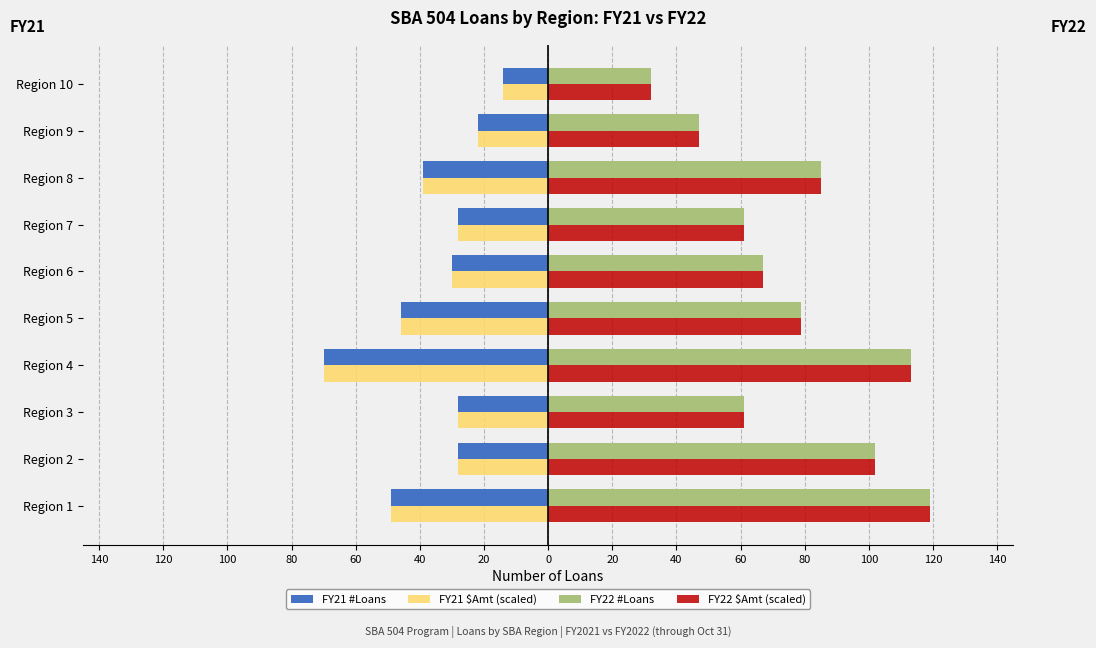

What are all the series names shown in the legend?

FY21 #Loans, FY21 $Amt (scaled), FY22 #Loans, FY22 $Amt (scaled)